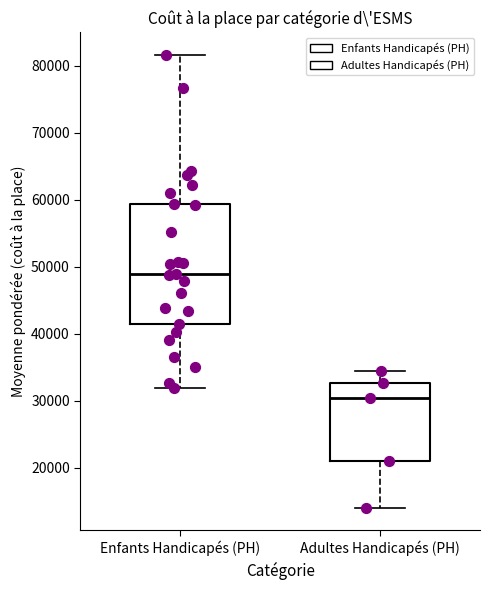

Where is the upper edge of the box for Enfants Handicapés (PH) on the y-axis? The values are not printed on the chart, so give them approximately, as read against the axis.

59000